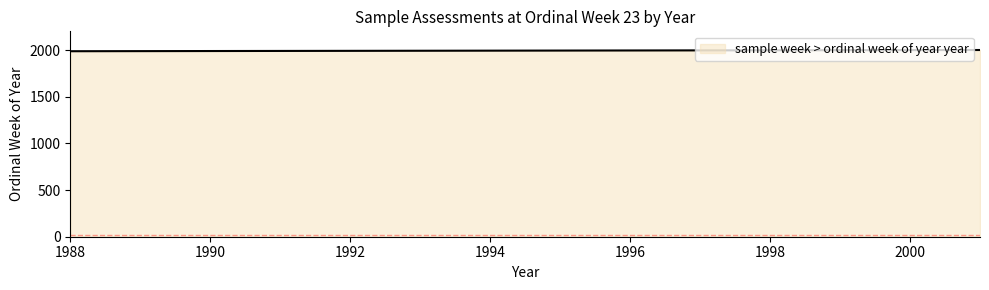

What is the greatest value displayed?

2001